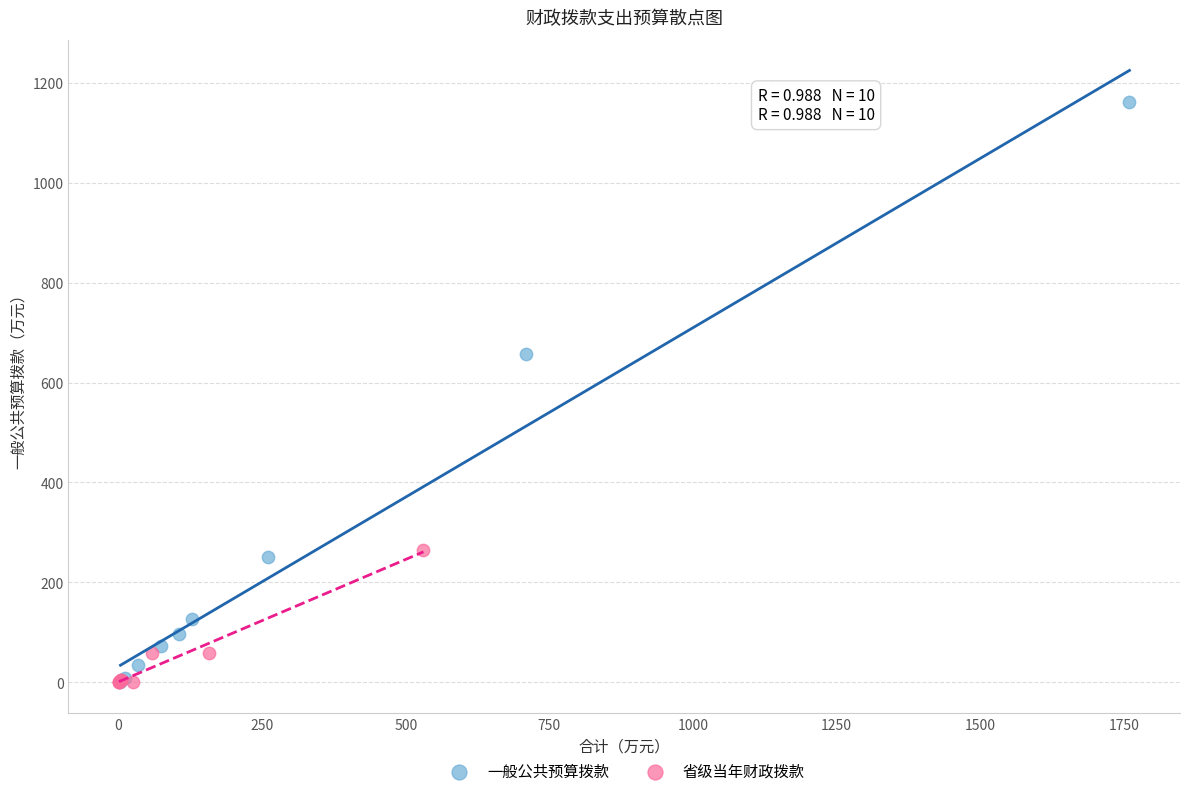

Which series reaches the maximum Y coordinate?

一般公共预算拨款